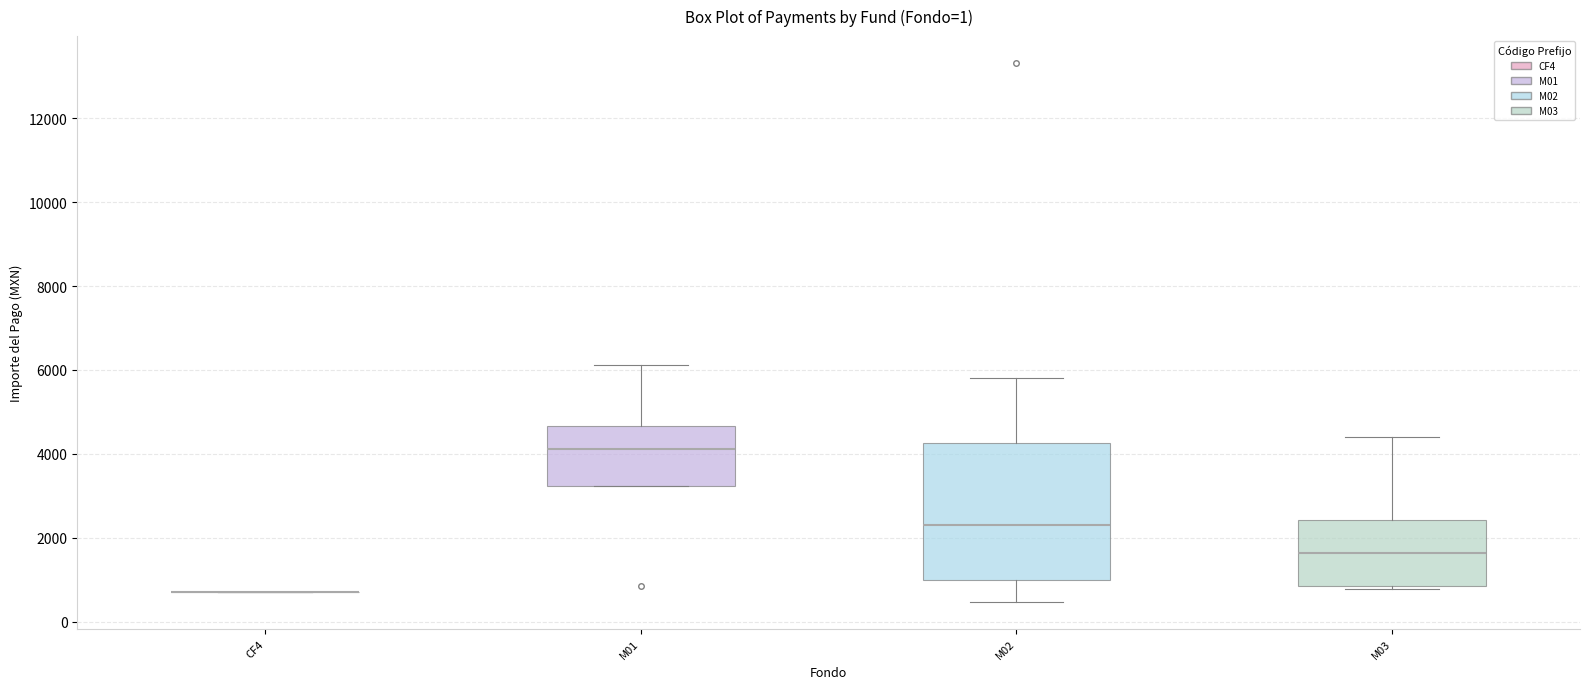

Reading left to right, transcribe this box plot: for each box, give where its median line is, the range the box spans, and where its two whiskers end, as read against the y-axis. The values are not printed on the chart, so give them approximately, as read against the axis.

CF4: box collapsed to a line at 800, whiskers 800 to 800
M01: median 4200, box 3200 to 4600, whiskers 3200 to 6200
M02: median 2400, box 1000 to 4200, whiskers 400 to 5800
M03: median 1600, box 800 to 2400, whiskers 800 (just below the box's lower edge) to 4400